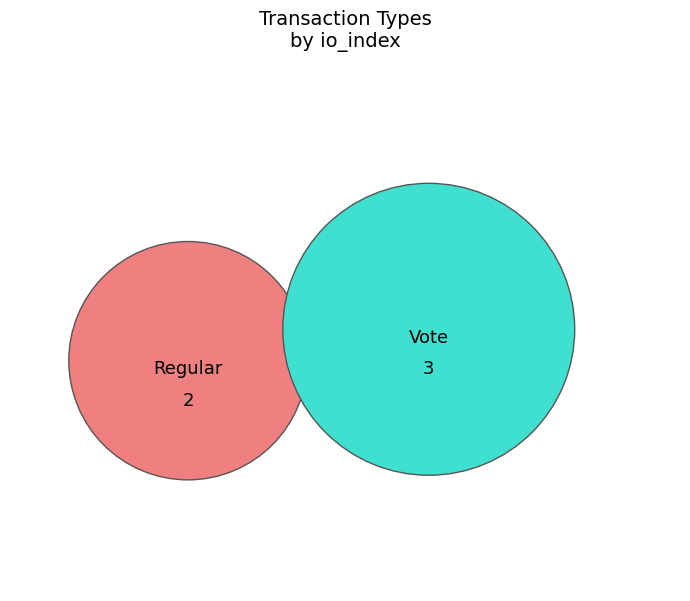

Does Vote represent more than half of the total?

Yes